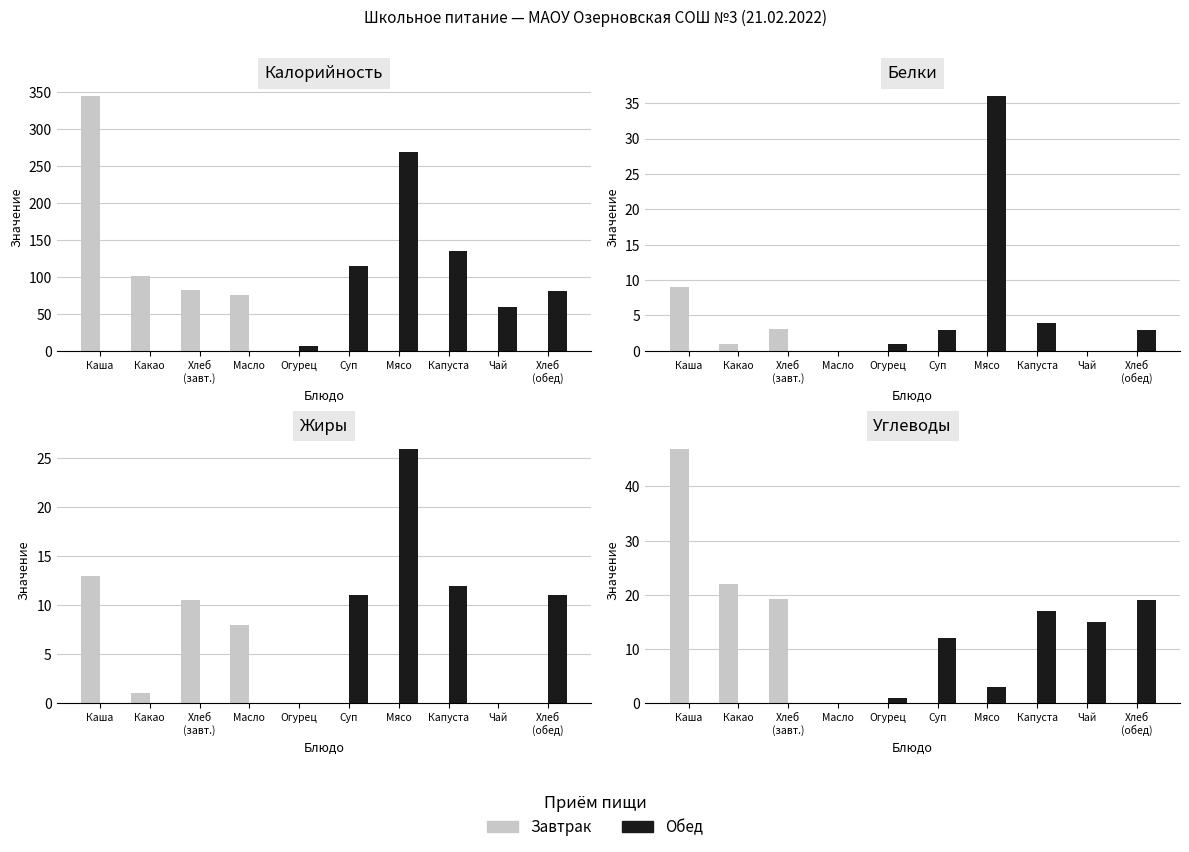

Which has a higher value, Какао or Суп?

Какао